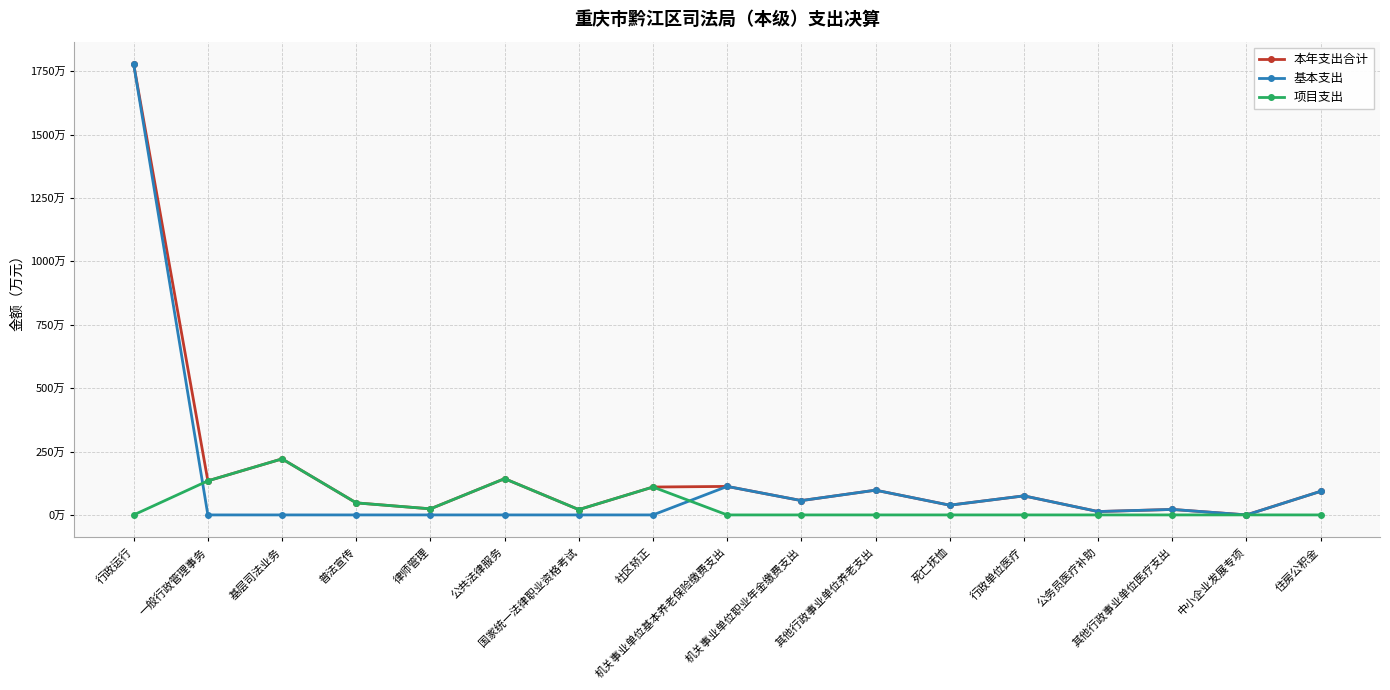

What is the sum of all 本年支出合计 values?

2986.4